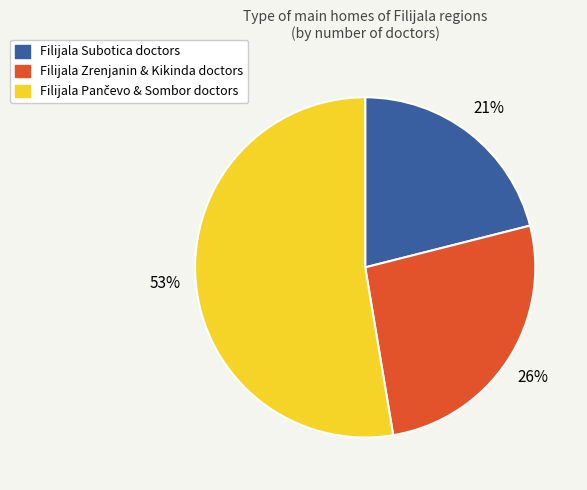

To the nearest percent, what is the difference between the largest and smallest slice percentages?

32%